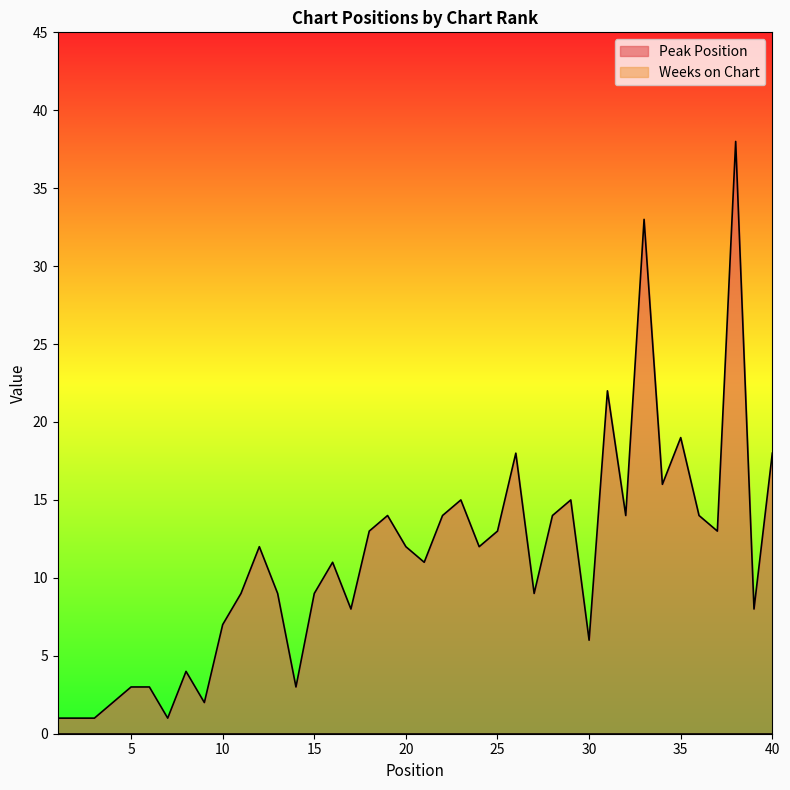

True or false: the data has more than 0 interior local peaks.

True